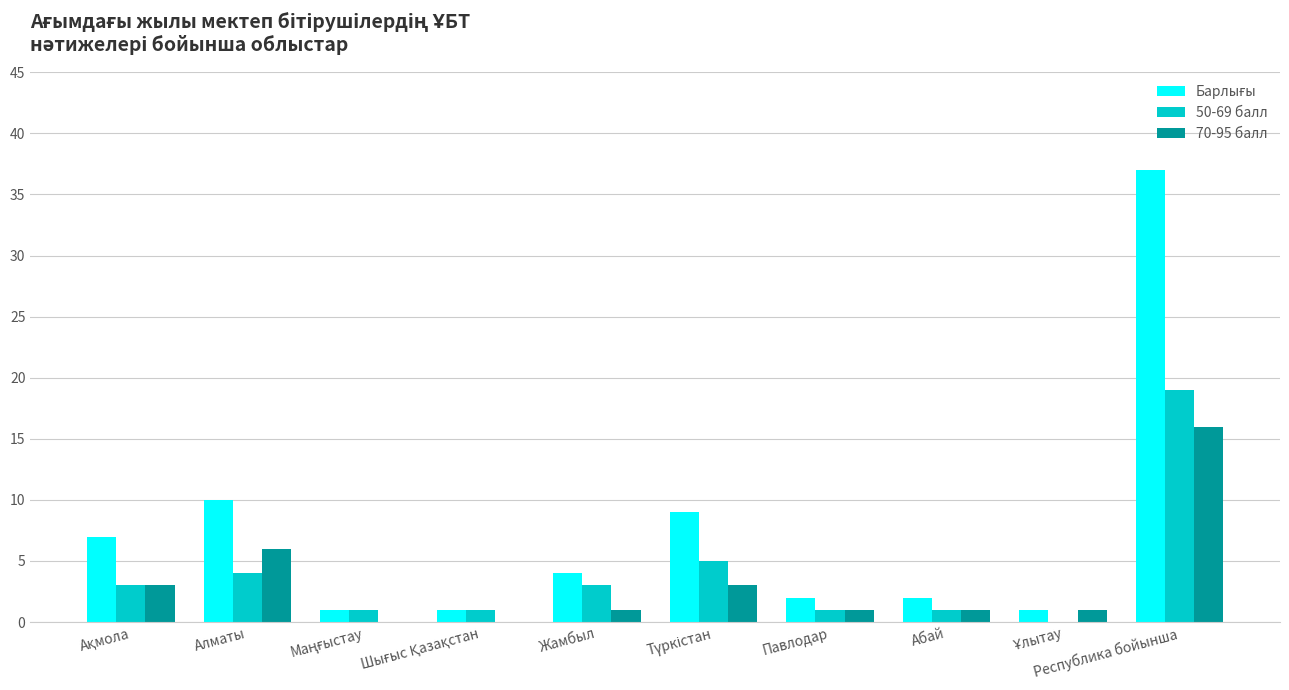

The 70-95 балл series shows 1 at Жамбыл. True or false?

True